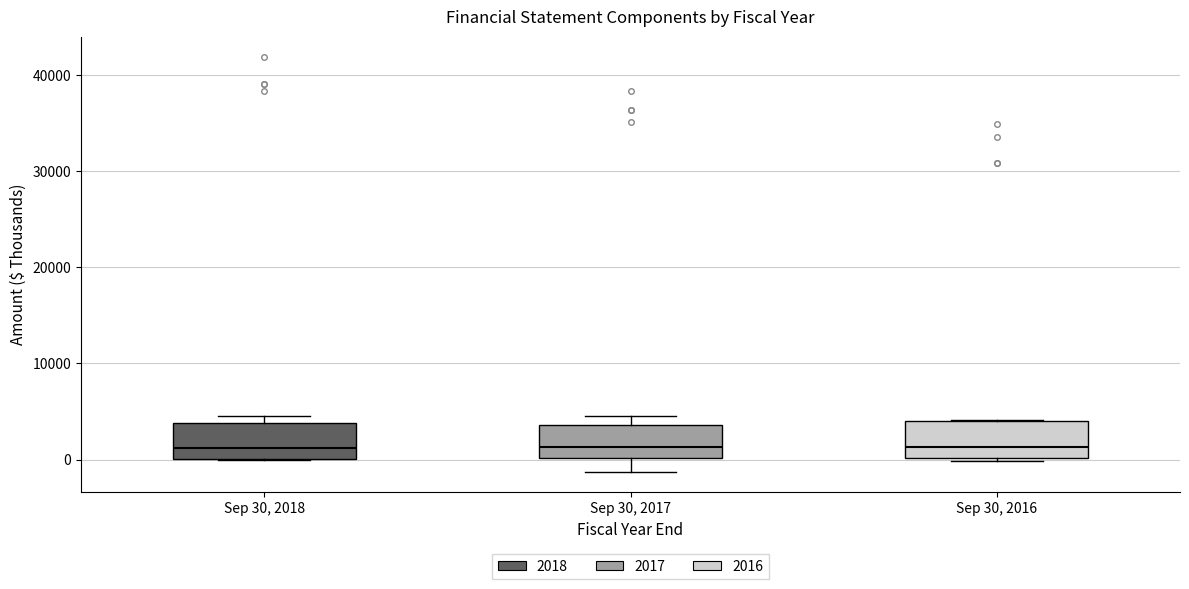

Where does the median line of the box for Sep 30, 2016 sit on the y-axis? The values are not printed on the chart, so give them approximately, as read against the axis.

1000